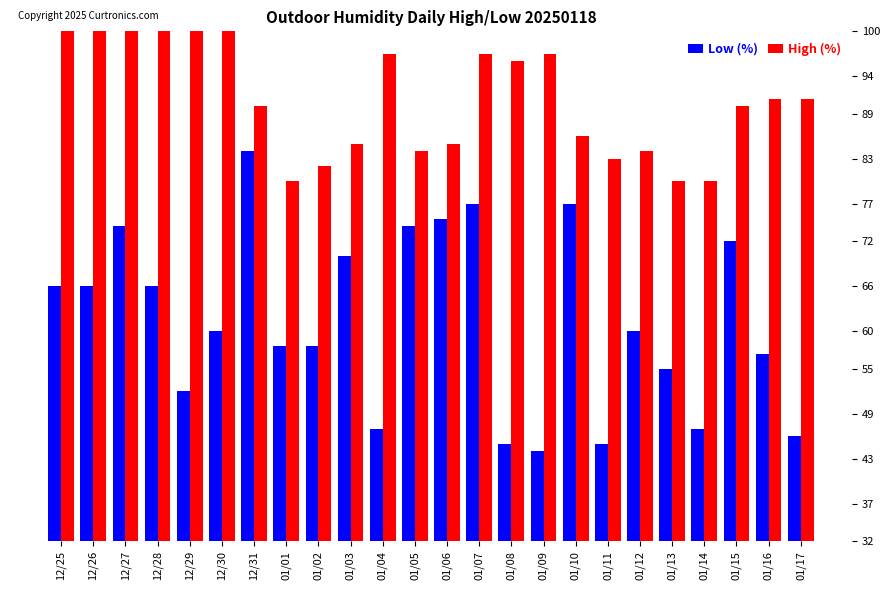

What is the value of the Low (%) bar at the 5th from the left?

52